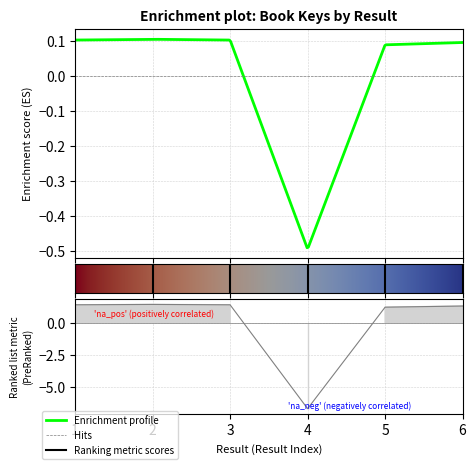

Where is the data nearest to the value -2?

5